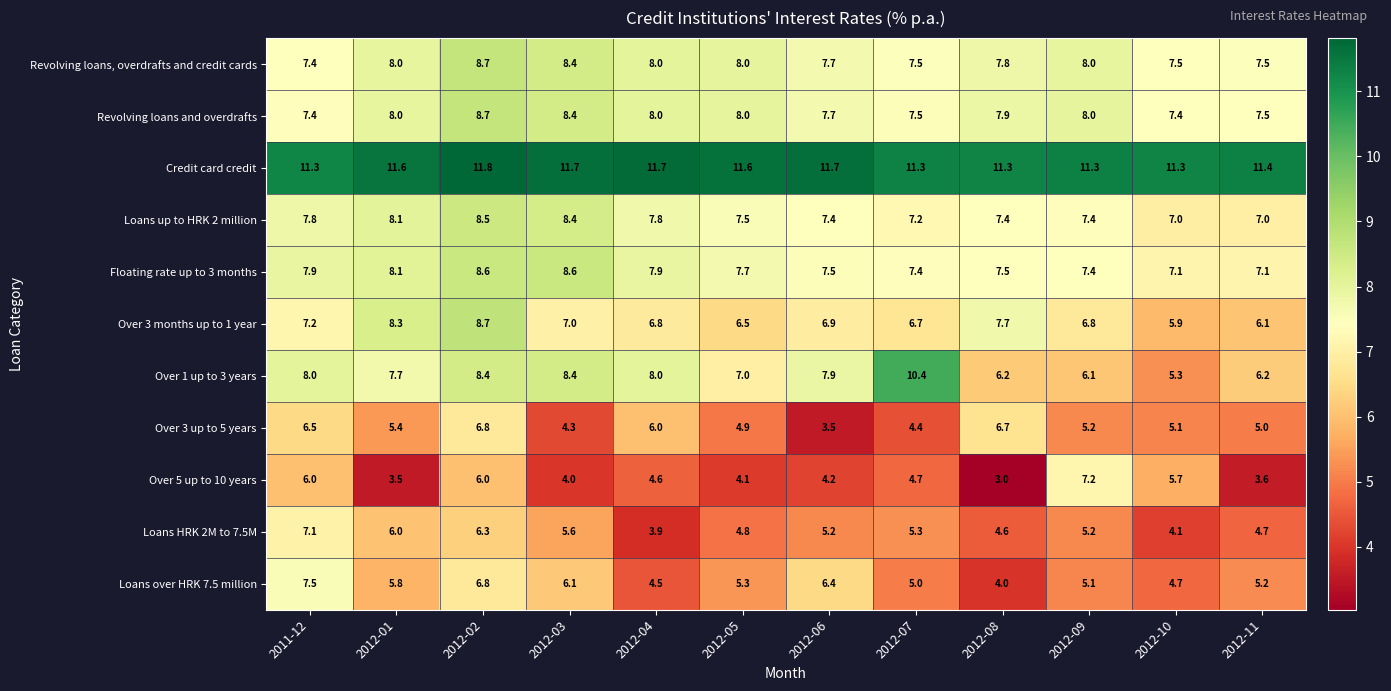

How many Credit card credit values are between 11 and 12?

12